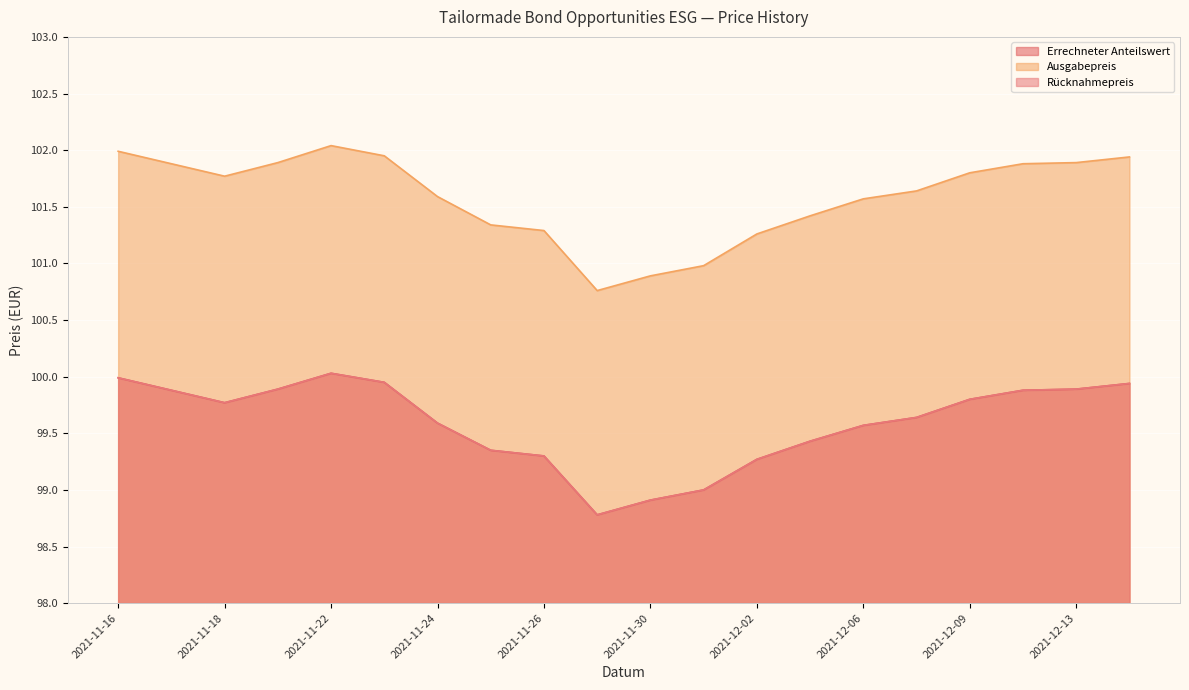

Between 2021-11-17 and 2021-11-19, which series saw the biggest shift?

Errechneter Anteilswert